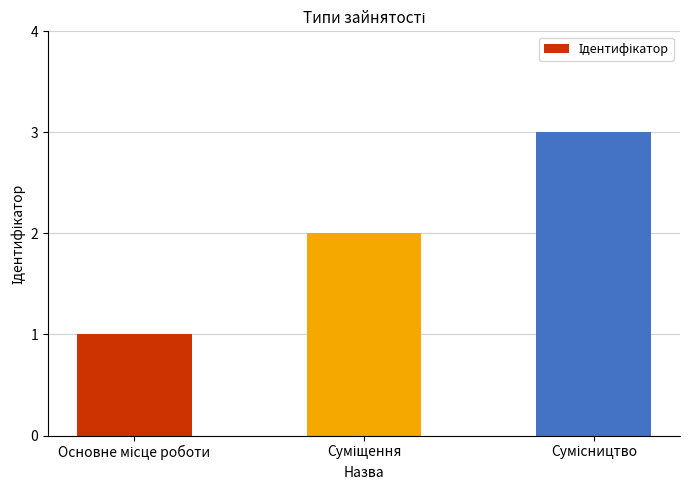

How many data points are less than 2?

1